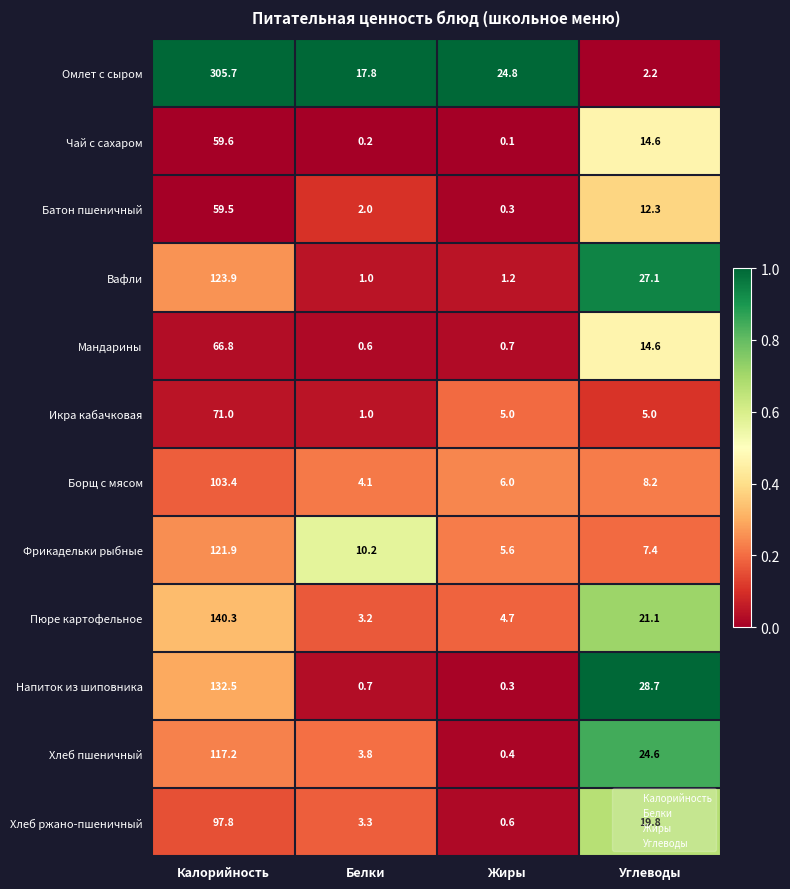

The Хлеб пшеничный series shows 3.8 at Белки. True or false?

True